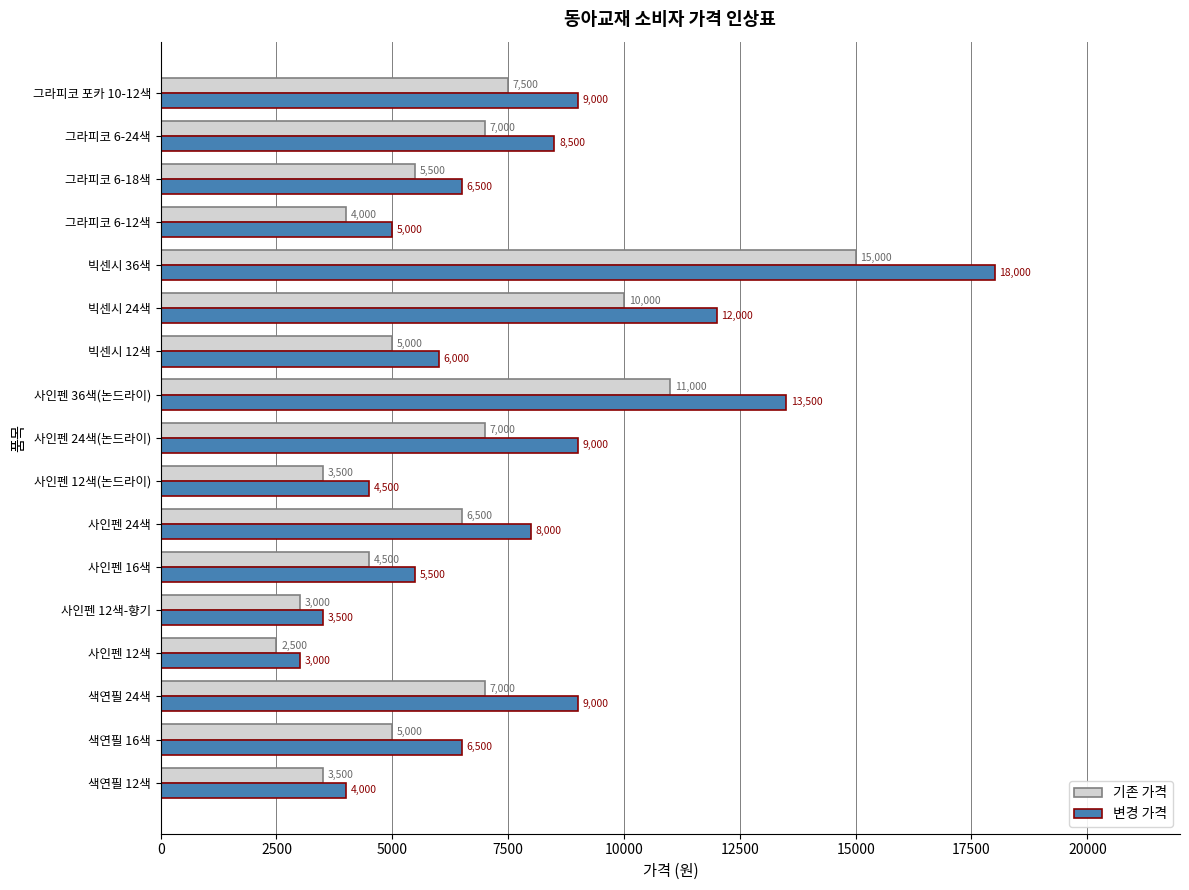

What is the total value across all series at 사인펜 12색?

5500